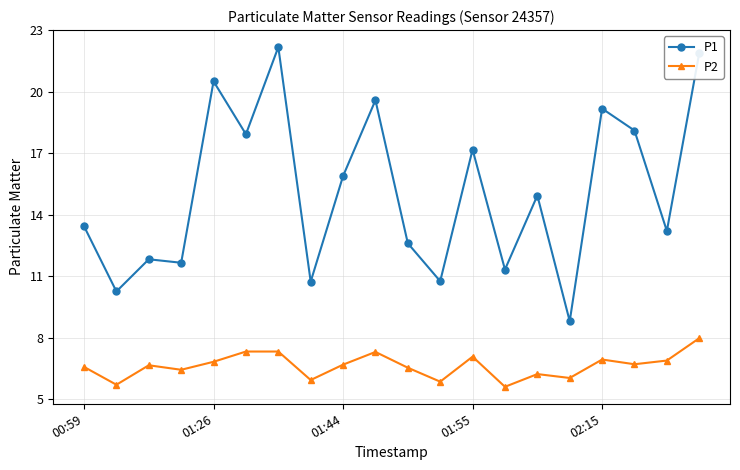

Which series has the largest total across all categories?

P1